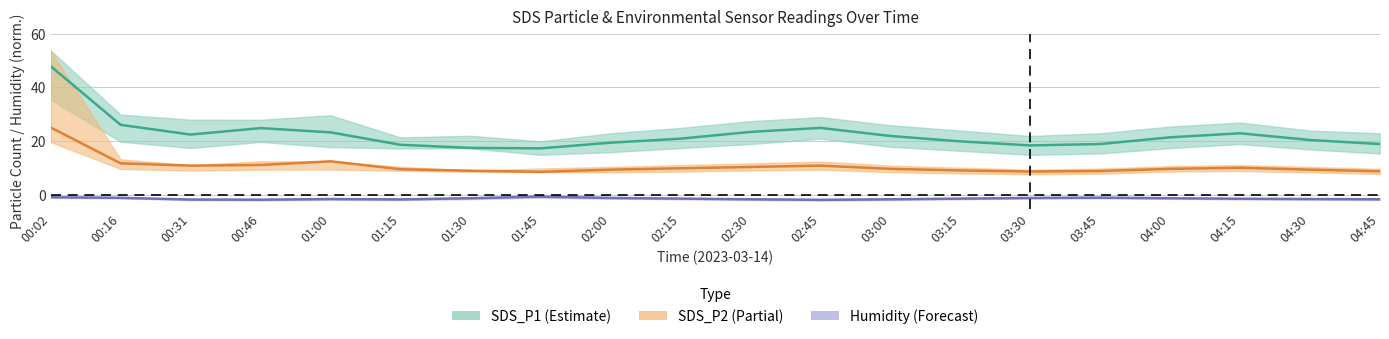

Where does the Humidity center series first go above -1?

00:02